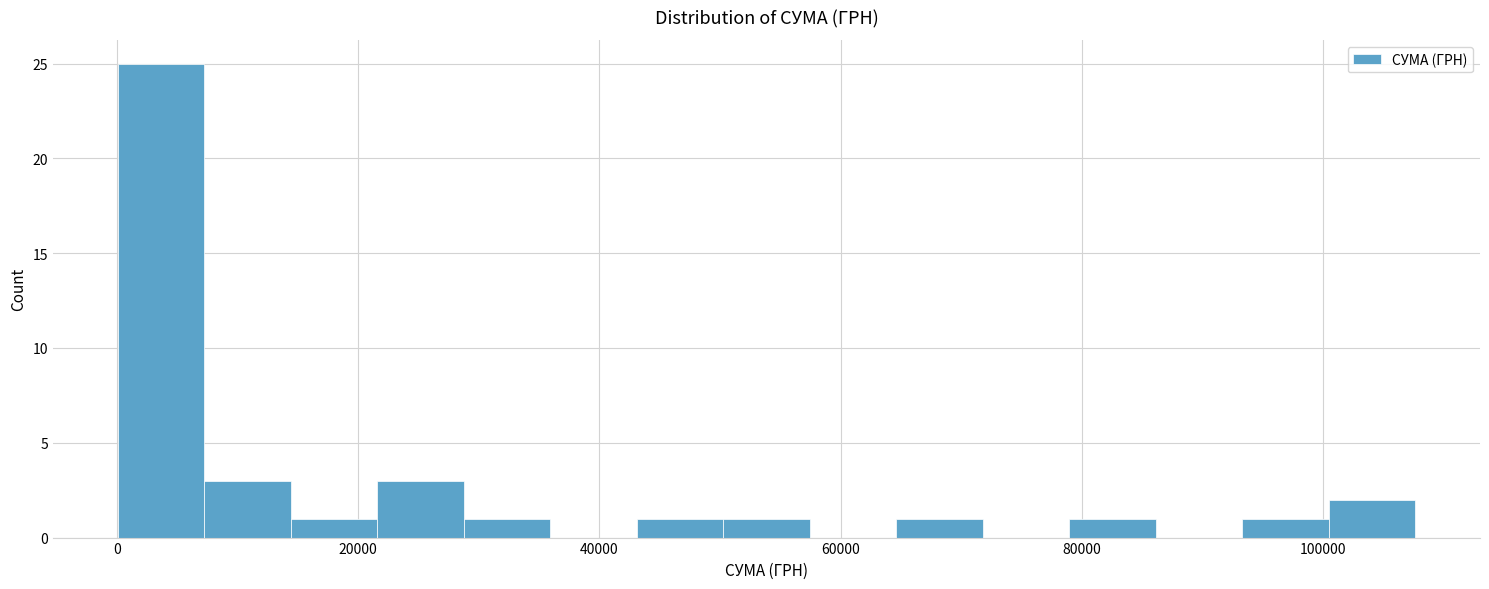

Around what value on the x-axis is the tallest bar? Give the approximate position of its centre, as read against the axis.

4000